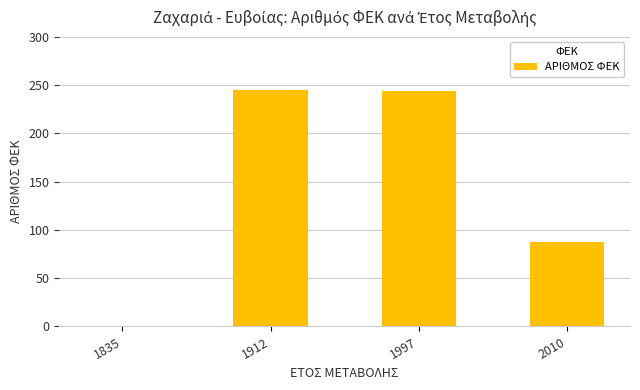

At which label is the value closest to 122?

2010